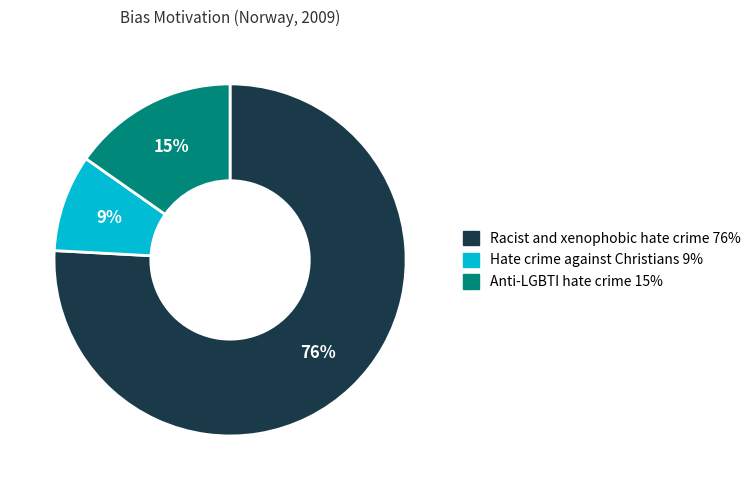

Is there a majority slice in this chart?

Yes